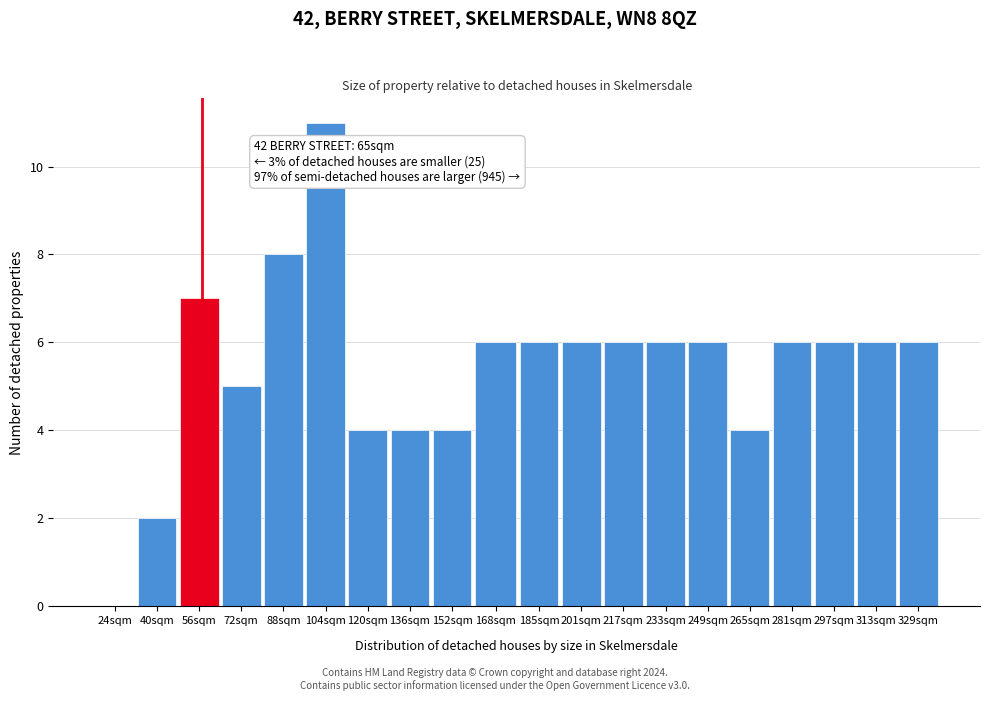

Reading right to left, transcribe all the data shown in this chart.

329sqm=6	313sqm=6	297sqm=6	281sqm=6	265sqm=4	249sqm=6	233sqm=6	217sqm=6	201sqm=6	185sqm=6	168sqm=6	152sqm=4	136sqm=4	120sqm=4	104sqm=11	88sqm=8	72sqm=5	56sqm=7	40sqm=2	24sqm=0